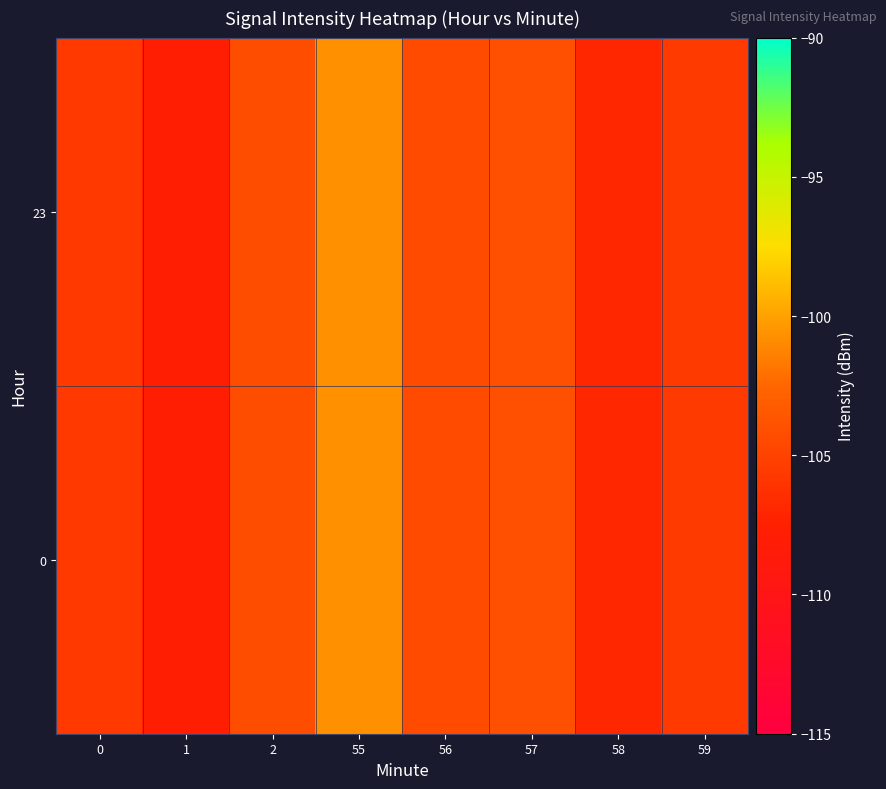

What is the total value across all series at 0?

-211.4